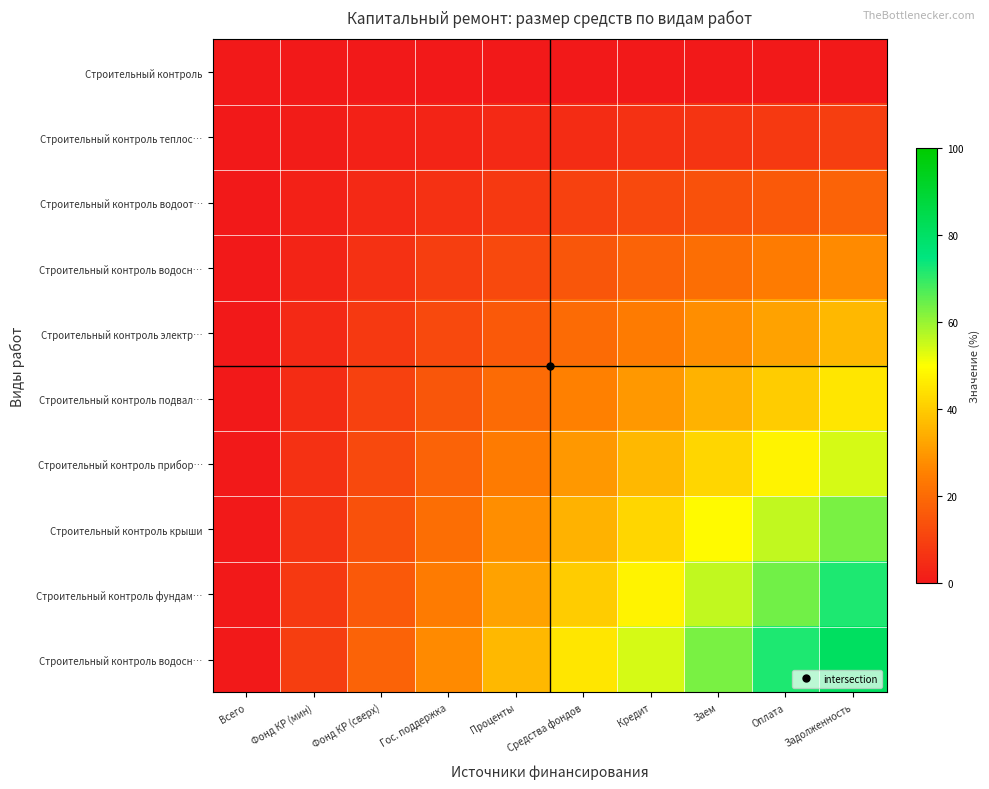

At which category is the sum across all series the highest?

Задолженность